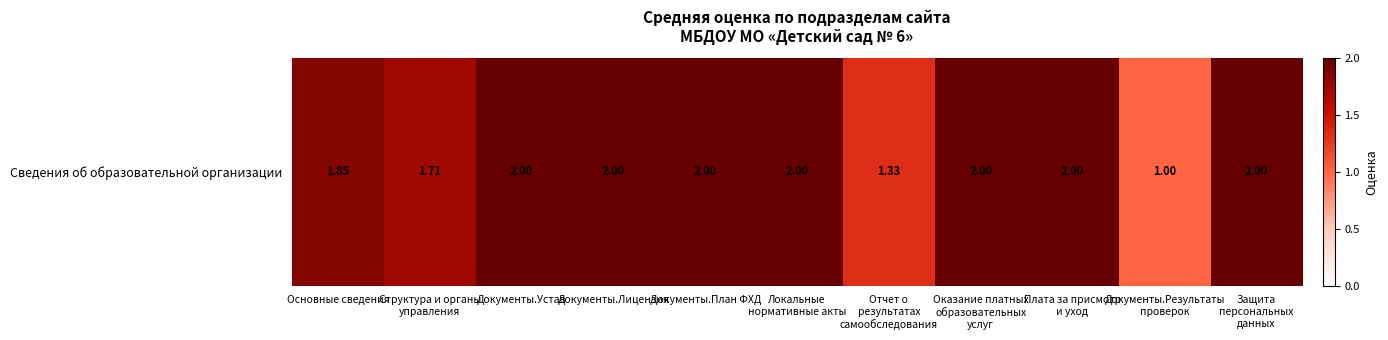

List the labels in order of value, smallest first.

Документы.Результаты
проверок, Отчет о
результатах
самообследования, Структура и органы
управления, Основные сведения, Документы.Устав, Документы.Лицензия, Документы.План ФХД, Локальные
нормативные акты, Оказание платных
образовательных
услуг, Плата за присмотр
и уход, Защита
персональных
данных